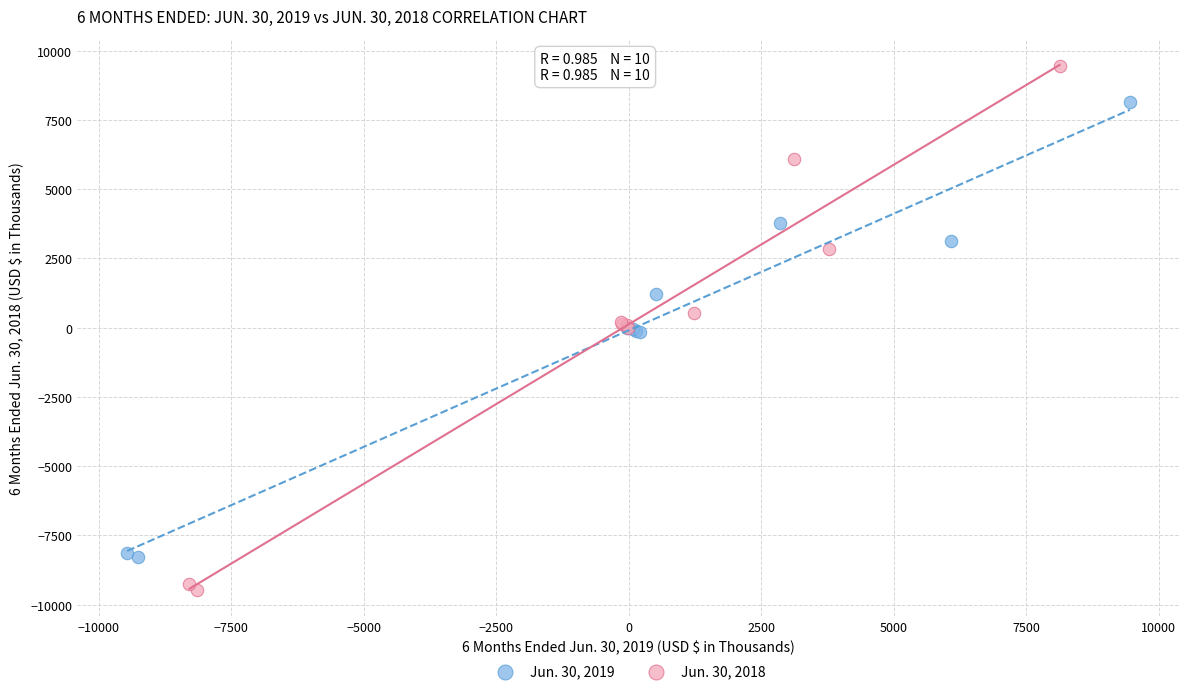

Which series has the widest spread of Y values?

Jun. 30, 2018